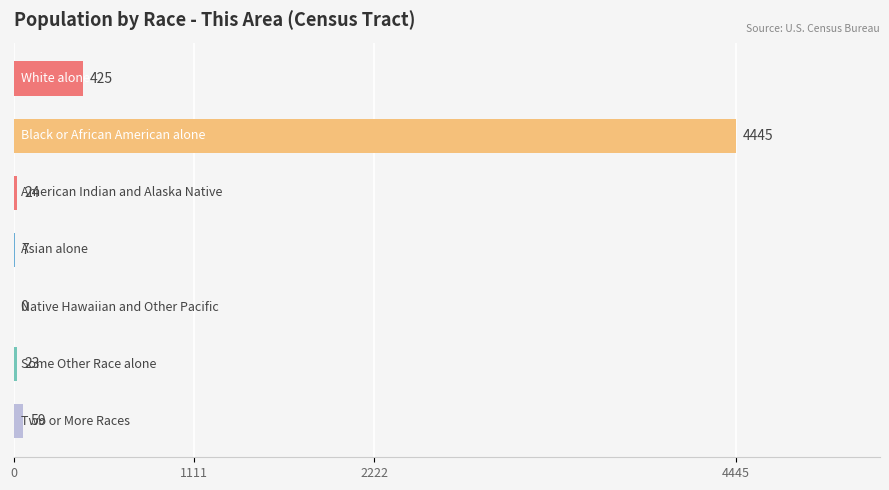

What is the sum of all values?

4983